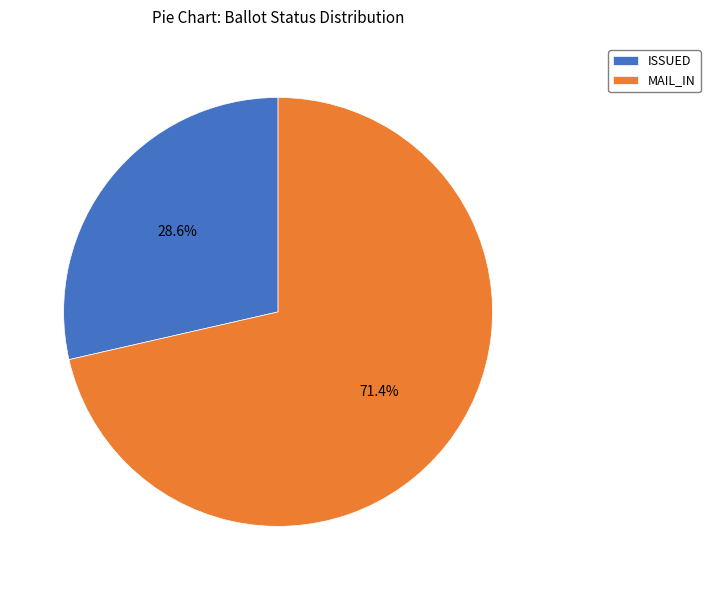

What is the ratio of the value at ISSUED to the value at MAIL_IN?

0.4